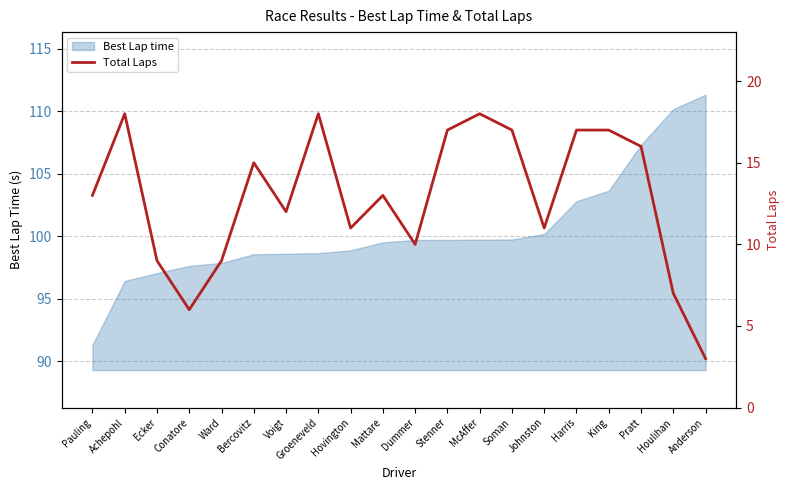

What is the maximum value shown in the chart?

18